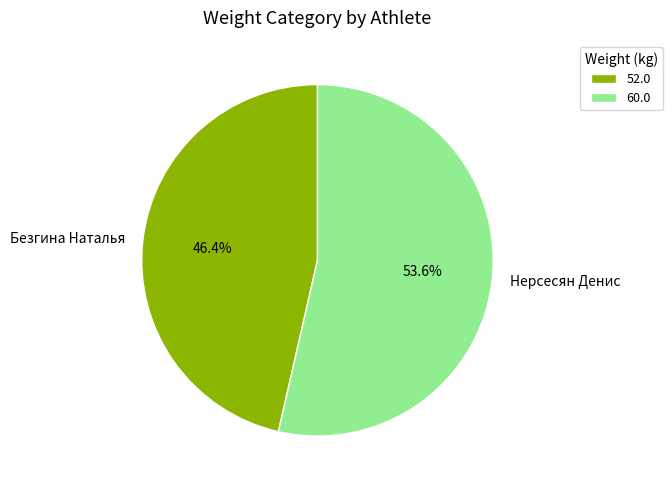

What is the majority slice?

Нерсесян Денис